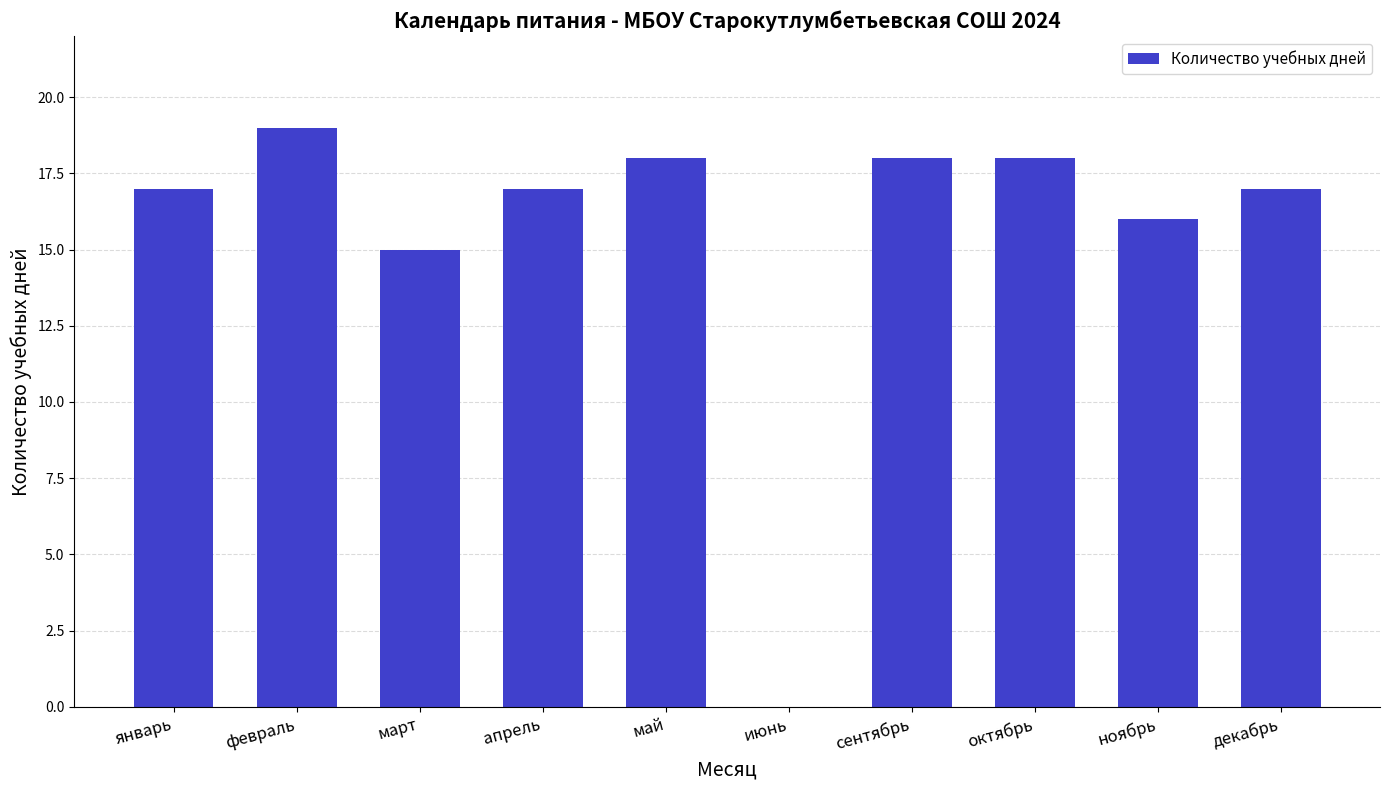

Where is the data nearest to the value 9?

март